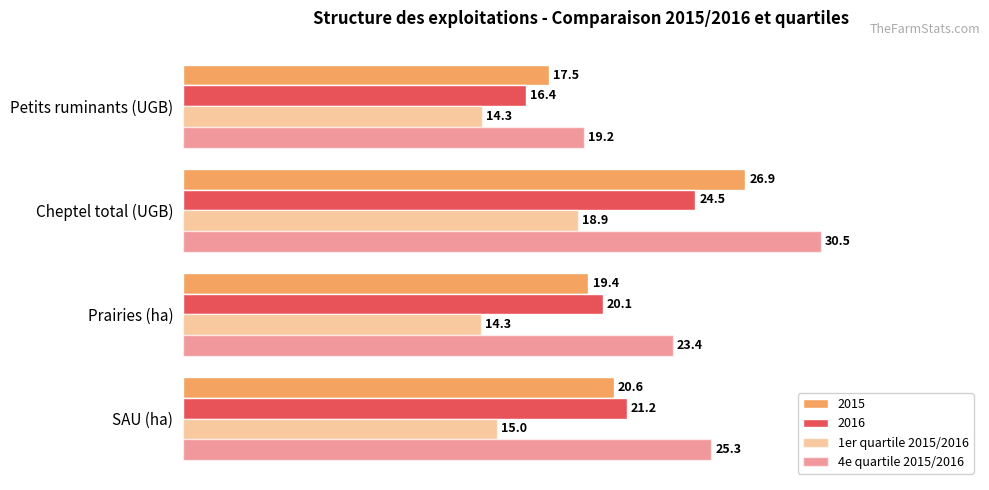

How many categories are shown in the chart?

4